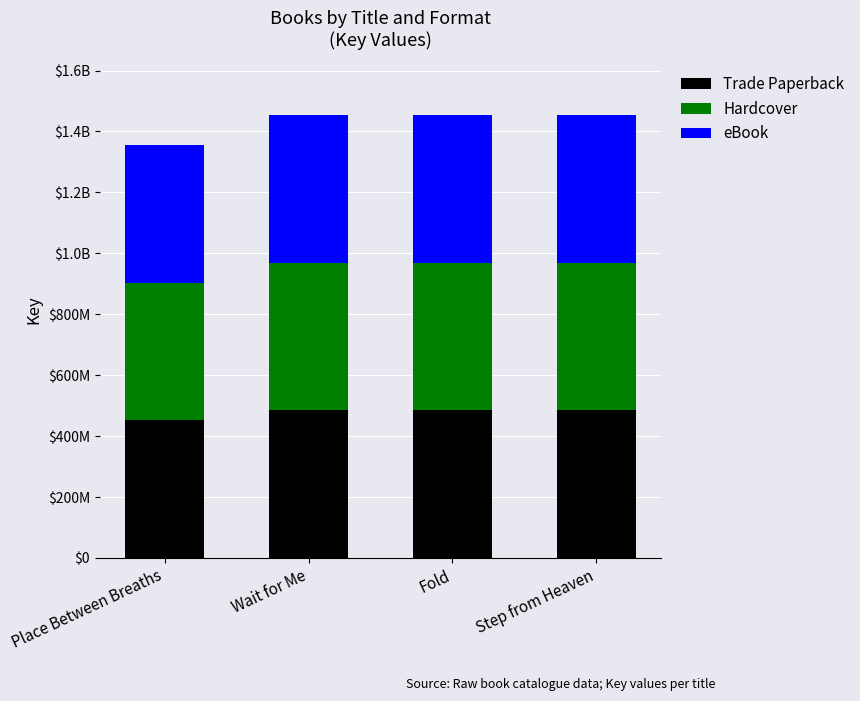

What is the total value across all series at Fold?

1452734523